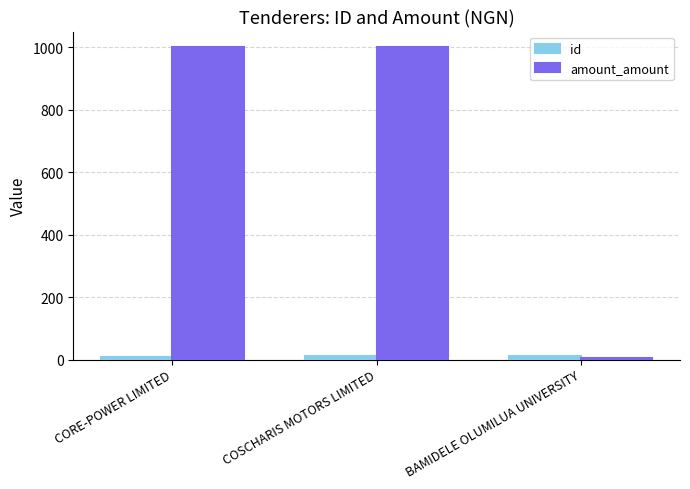

Which category has the lowest value in the amount_amount series?

BAMIDELE OLUMILUA UNIVERSITY